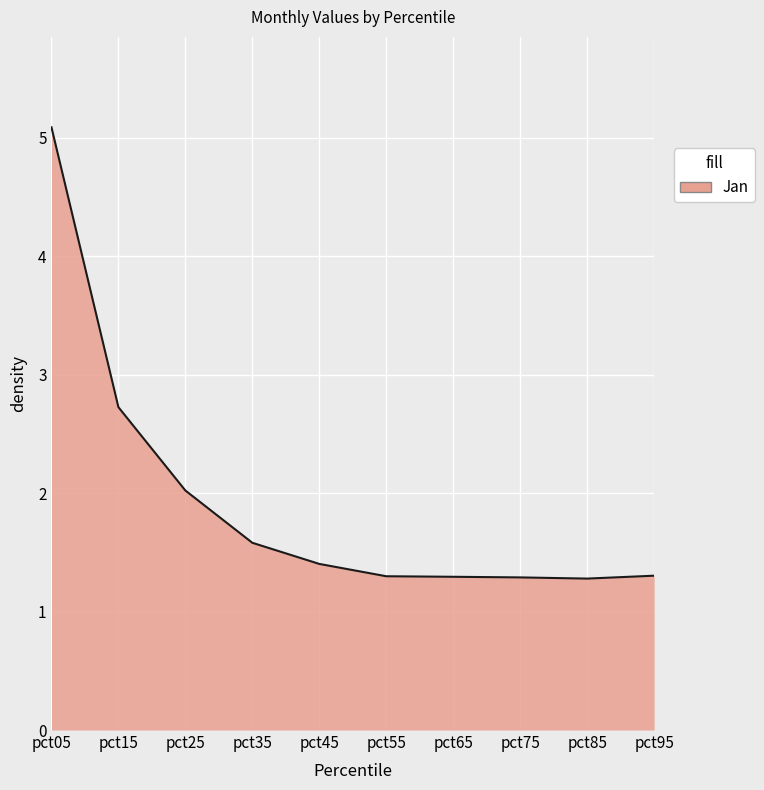

At which category does the chart reach its peak across all series?

pct05